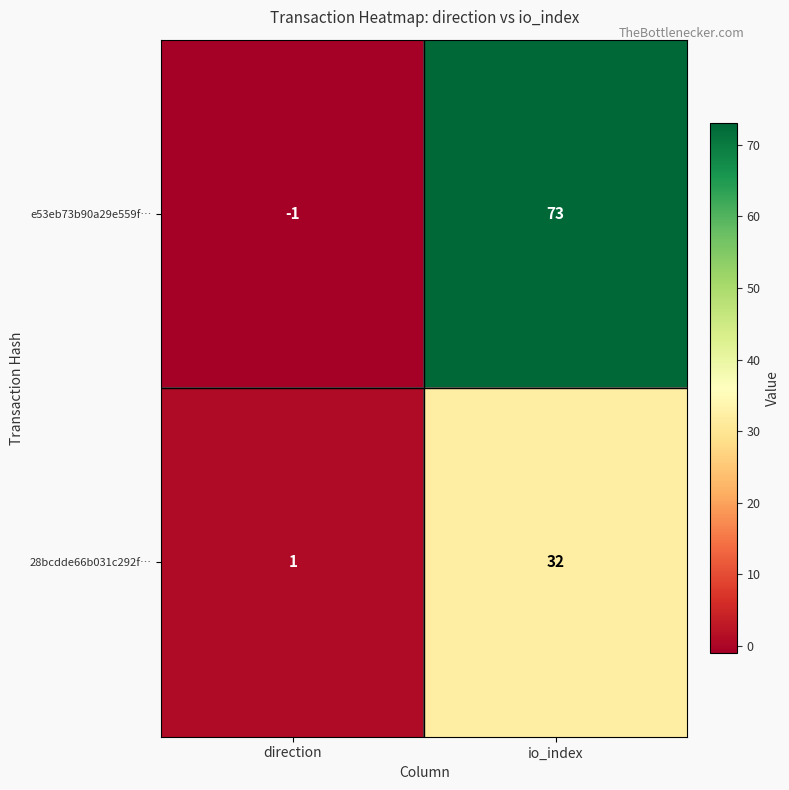

Where is 28bcdde66b031c292f… nearest to the value 16?

direction